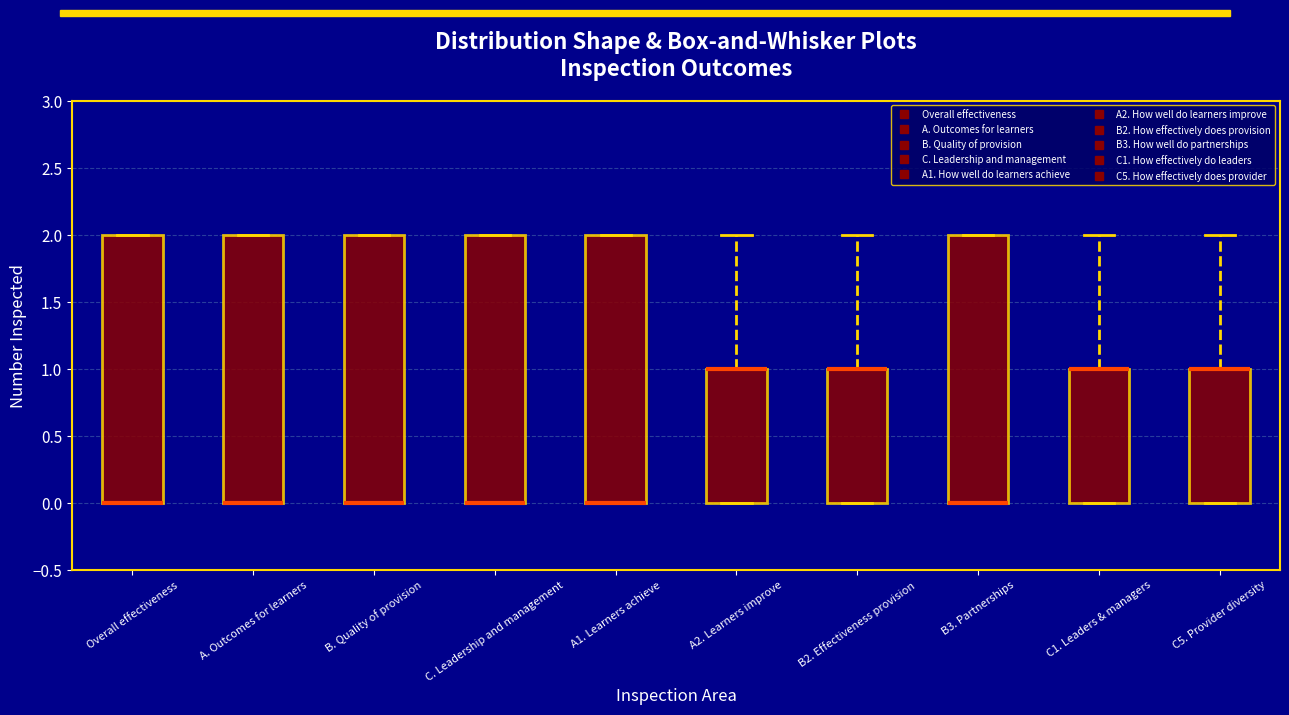

Reading left to right, transcribe this box plot: for each box, give where its median line is, the range the box spans, and where its two whiskers end, as read against the y-axis. The values are not printed on the chart, so give them approximately, as read against the axis.

Overall effectiveness: median 0 (drawn on the box's lower edge), box 0 to 2, whiskers 0 to 2
A. Outcomes for learners: median 0 (drawn on the box's lower edge), box 0 to 2, whiskers 0 to 2
B. Quality of provision: median 0 (drawn on the box's lower edge), box 0 to 2, whiskers 0 to 2
C. Leadership and management: median 0 (drawn on the box's lower edge), box 0 to 2, whiskers 0 to 2
A1. Learners achieve: median 0 (drawn on the box's lower edge), box 0 to 2, whiskers 0 to 2
A2. Learners improve: median 1 (drawn on the box's upper edge), box 0 to 1, whiskers 0 to 2
B2. Effectiveness provision: median 1 (drawn on the box's upper edge), box 0 to 1, whiskers 0 to 2
B3. Partnerships: median 0 (drawn on the box's lower edge), box 0 to 2, whiskers 0 to 2
C1. Leaders & managers: median 1 (drawn on the box's upper edge), box 0 to 1, whiskers 0 to 2
C5. Provider diversity: median 1 (drawn on the box's upper edge), box 0 to 1, whiskers 0 to 2